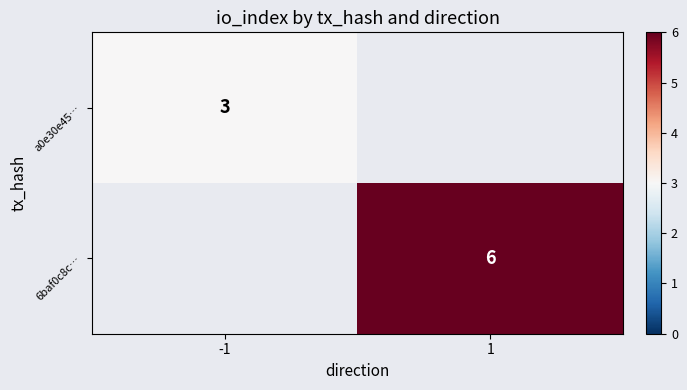

What is the minimum value shown in the chart?

3.0